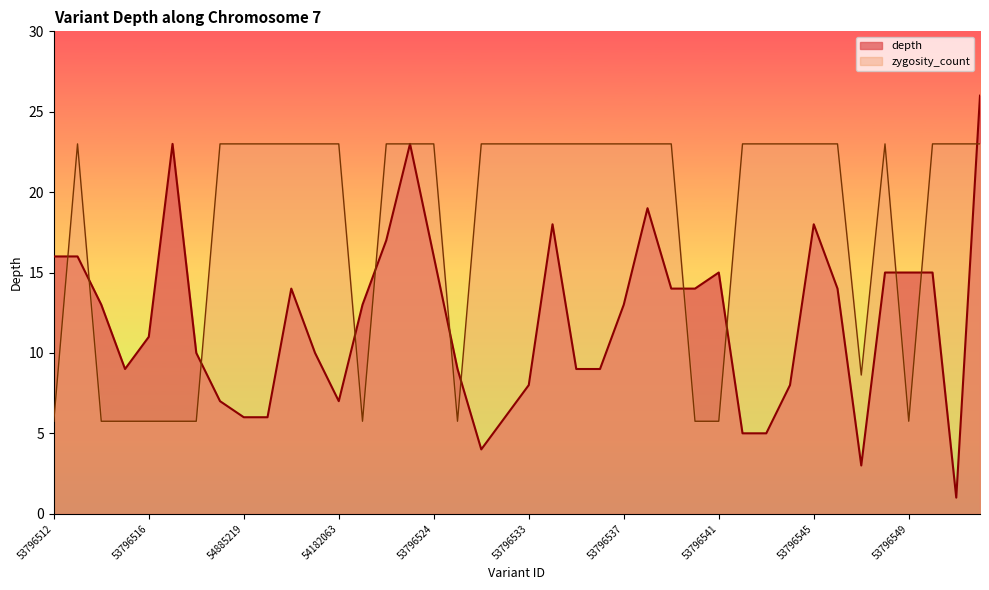

The zygosity_count series shows 5.5 at 53796547. True or false?

False